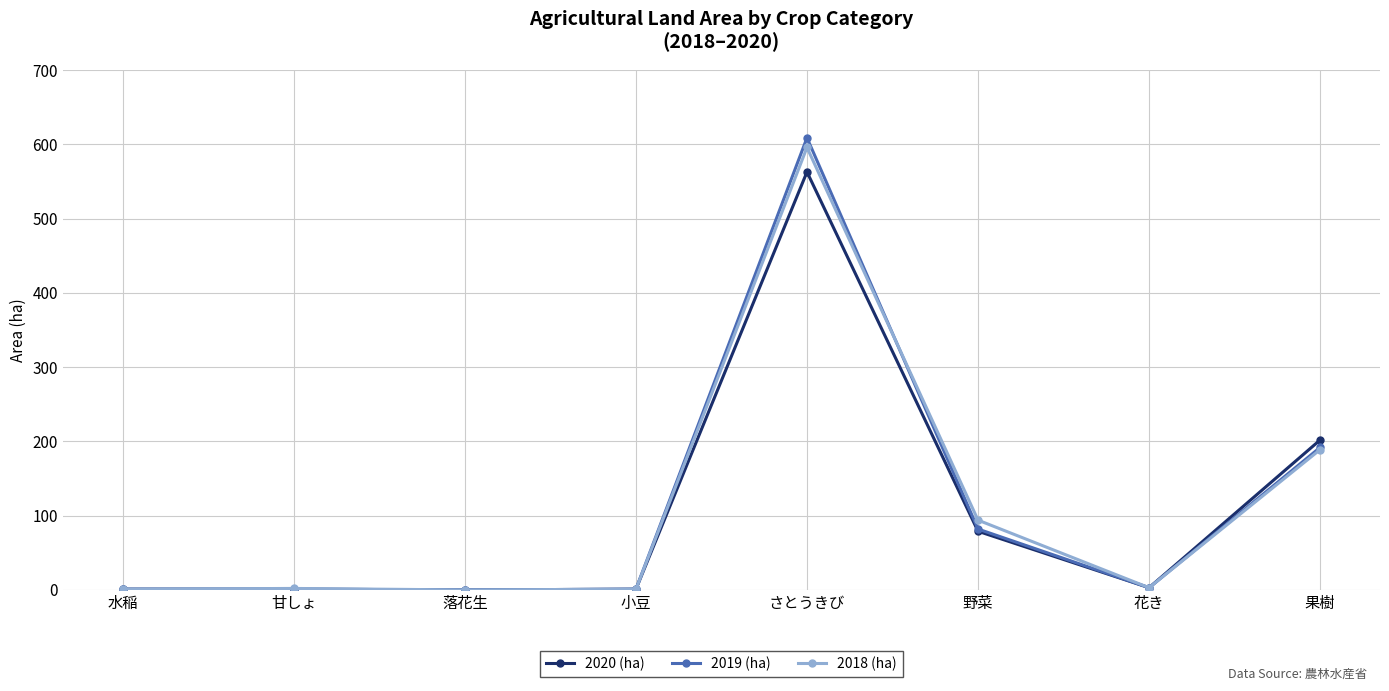

What is the spread (max minus min) of values at 野菜?

15